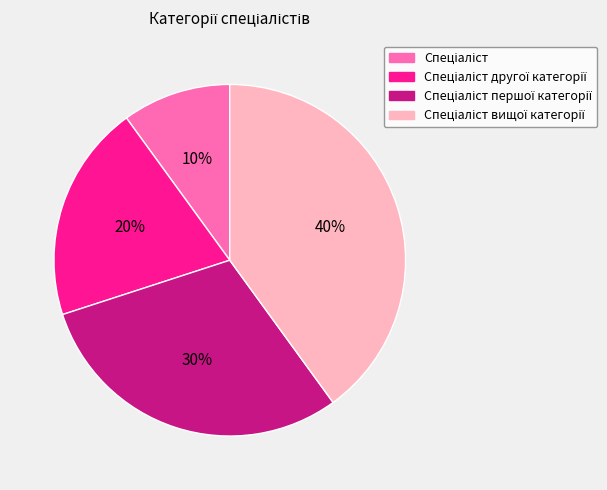

To the nearest percent, what is the difference between the largest and smallest slice percentages?

30%